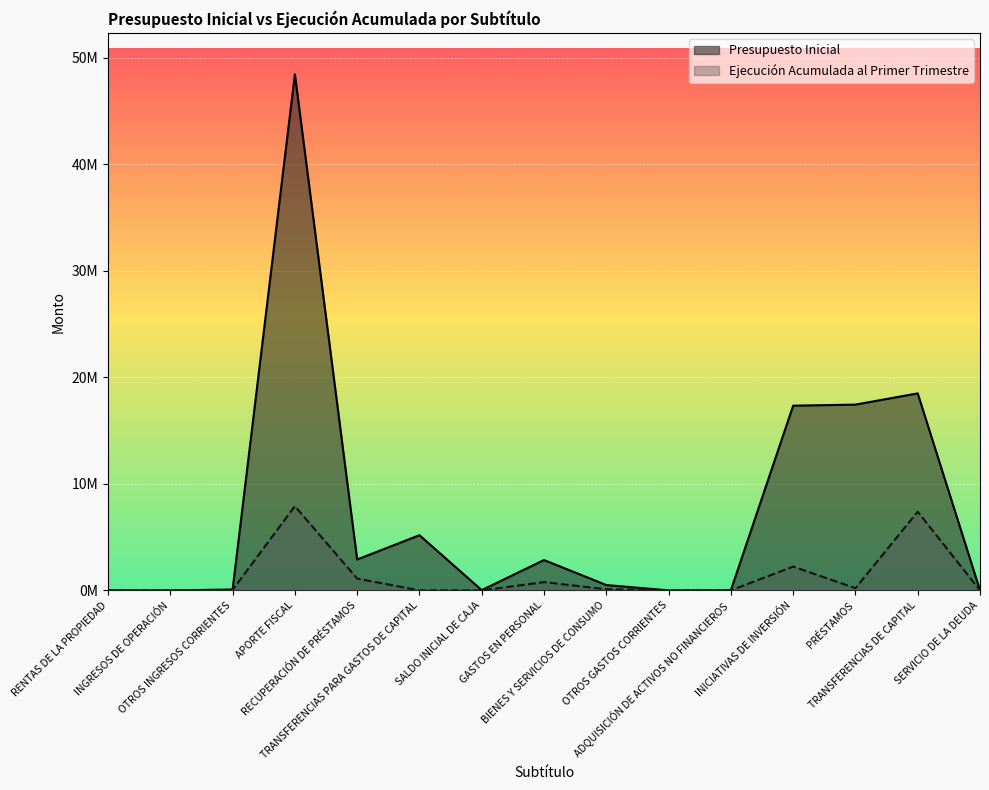

The value of Presupuesto Inicial at RENTAS DE LA PROPIEDAD is 10165. True or false?

True